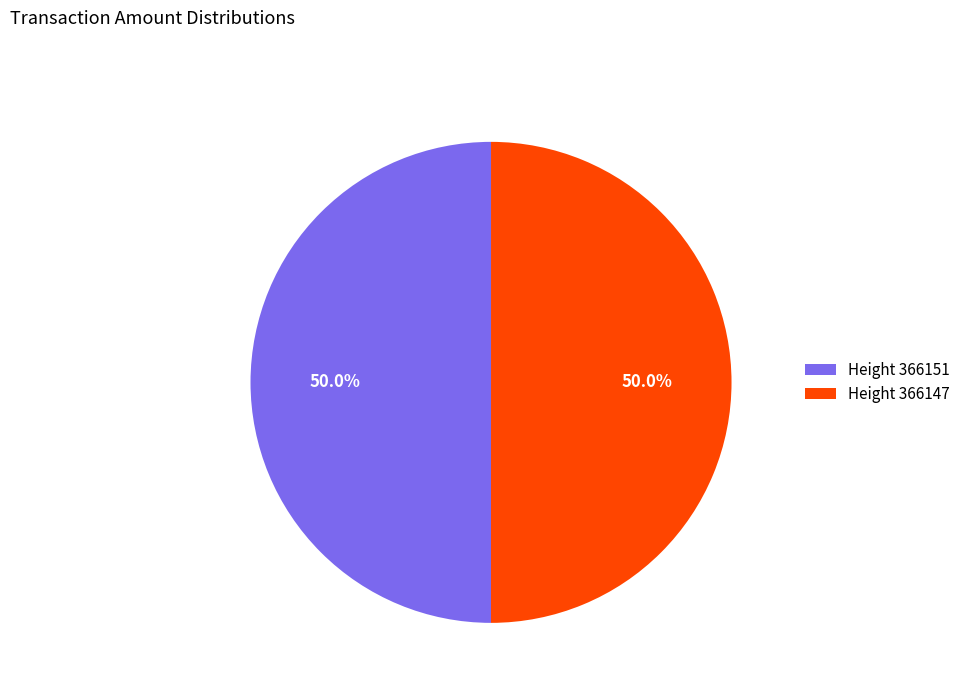

What is the ratio of the value at Height 366147 to the value at Height 366151?

1.0